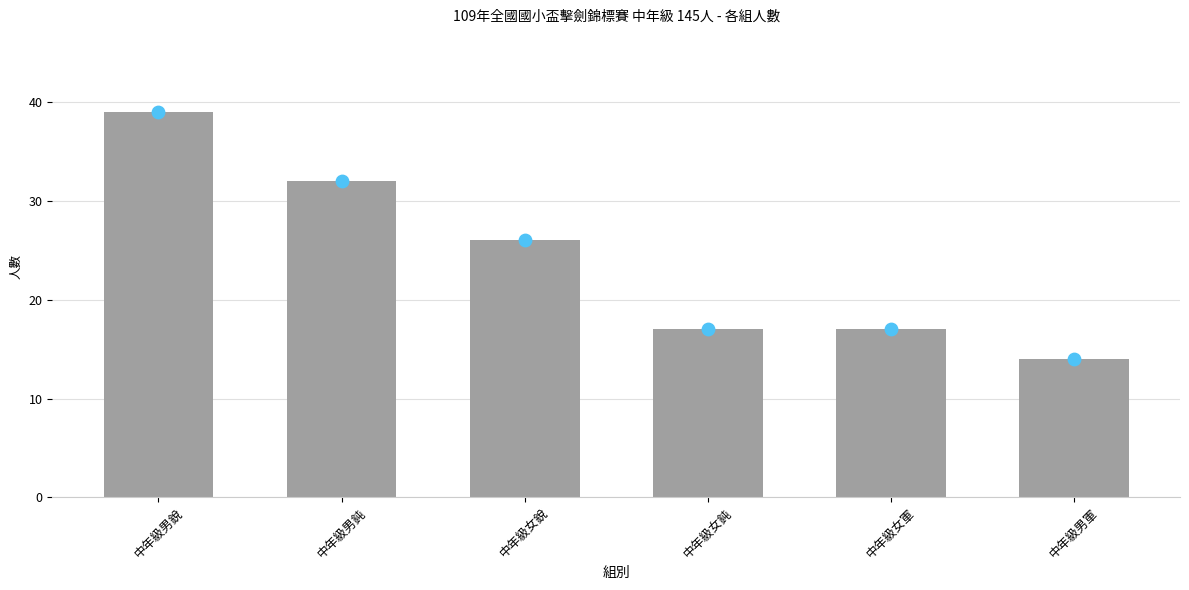

Which has a higher value, 中年級女銳 or 中年級男銳?

中年級男銳